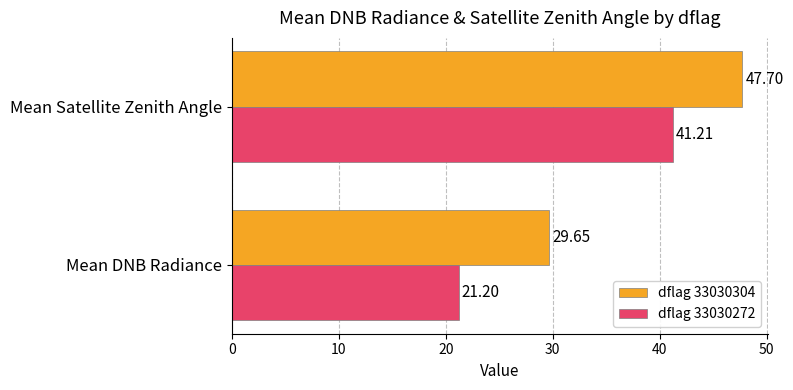

List the series in order of their overall mean, lowest first.

dflag 33030272, dflag 33030304